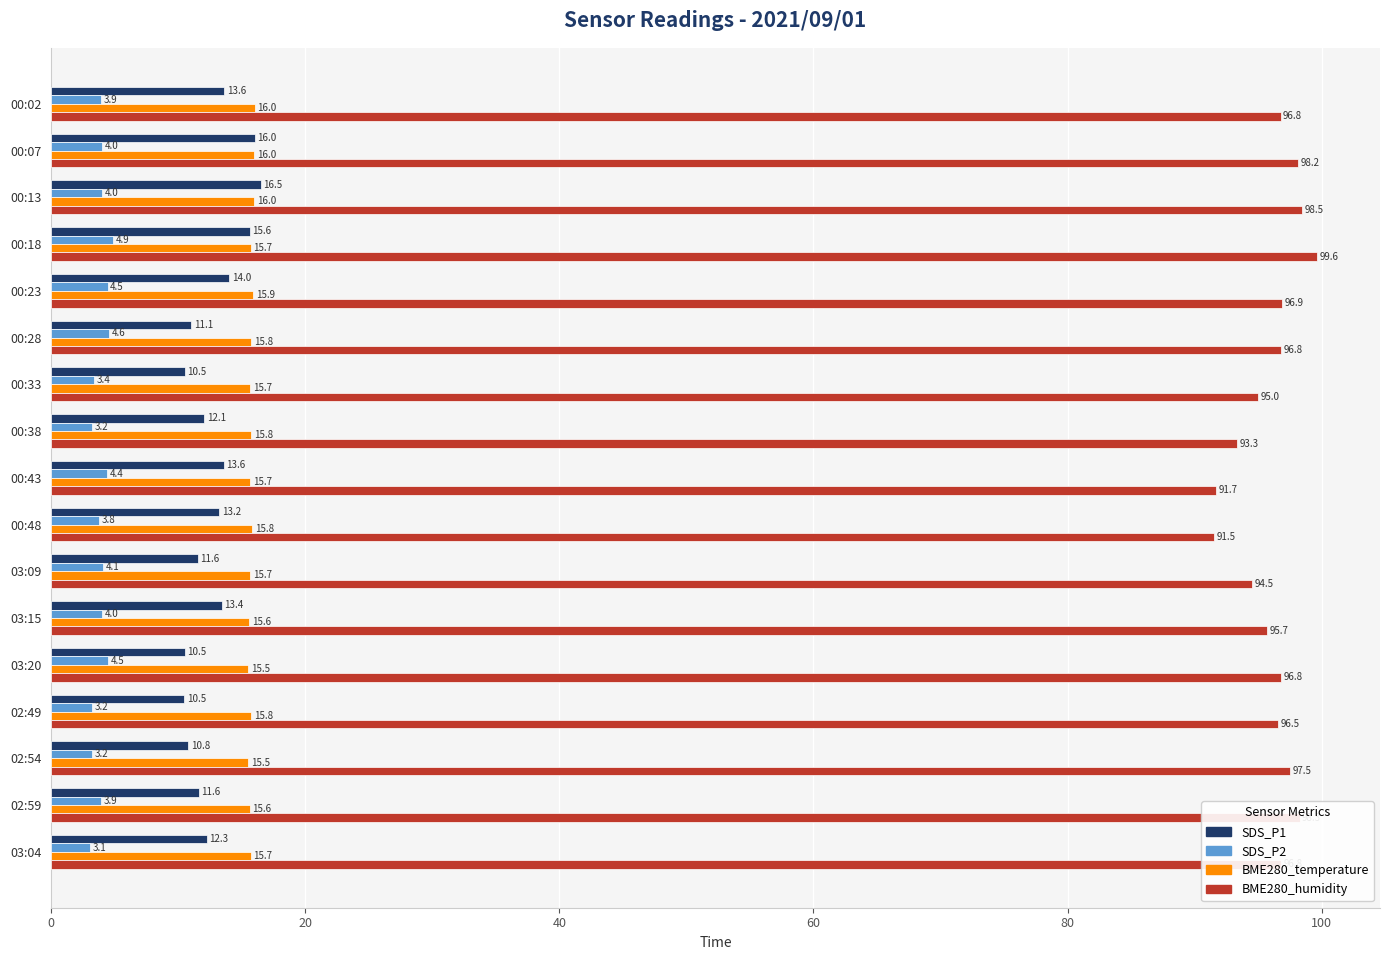

At how many categories does at least one series exceed 54?

17